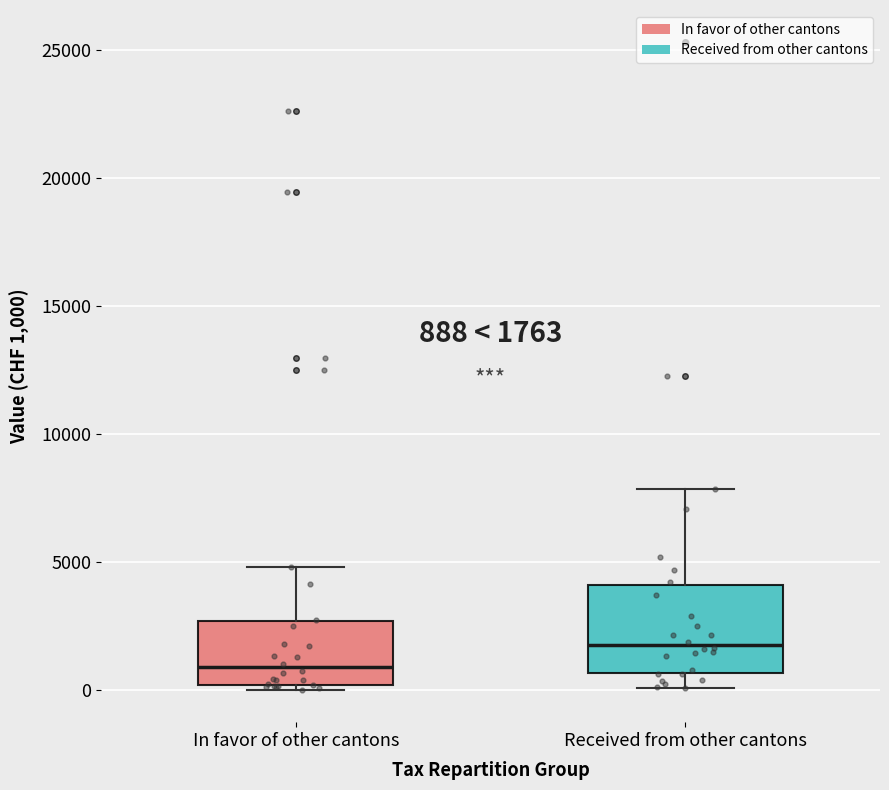

Which box's median line is the lowest?

In favor of other cantons